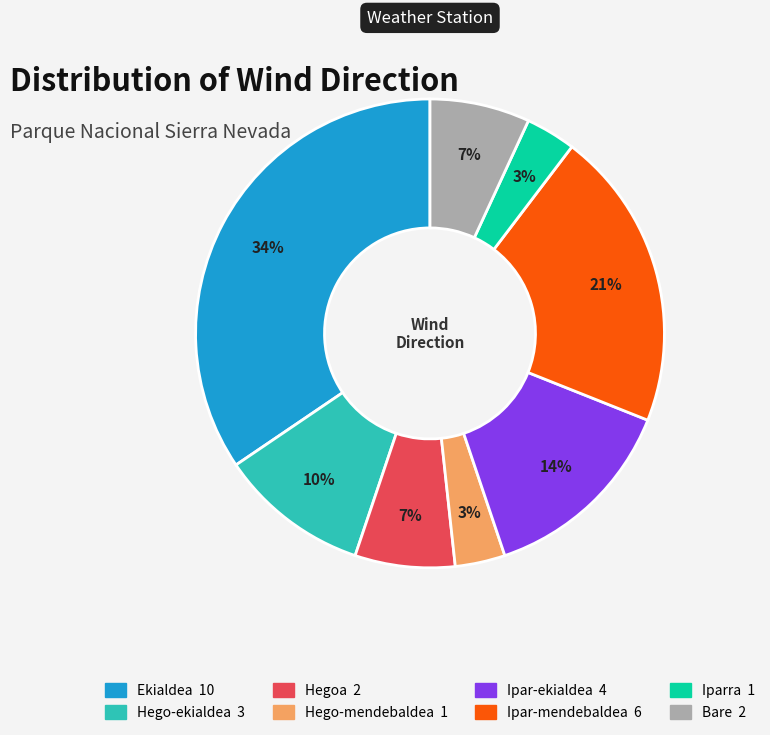

Which slice is the largest?

Ekialdea